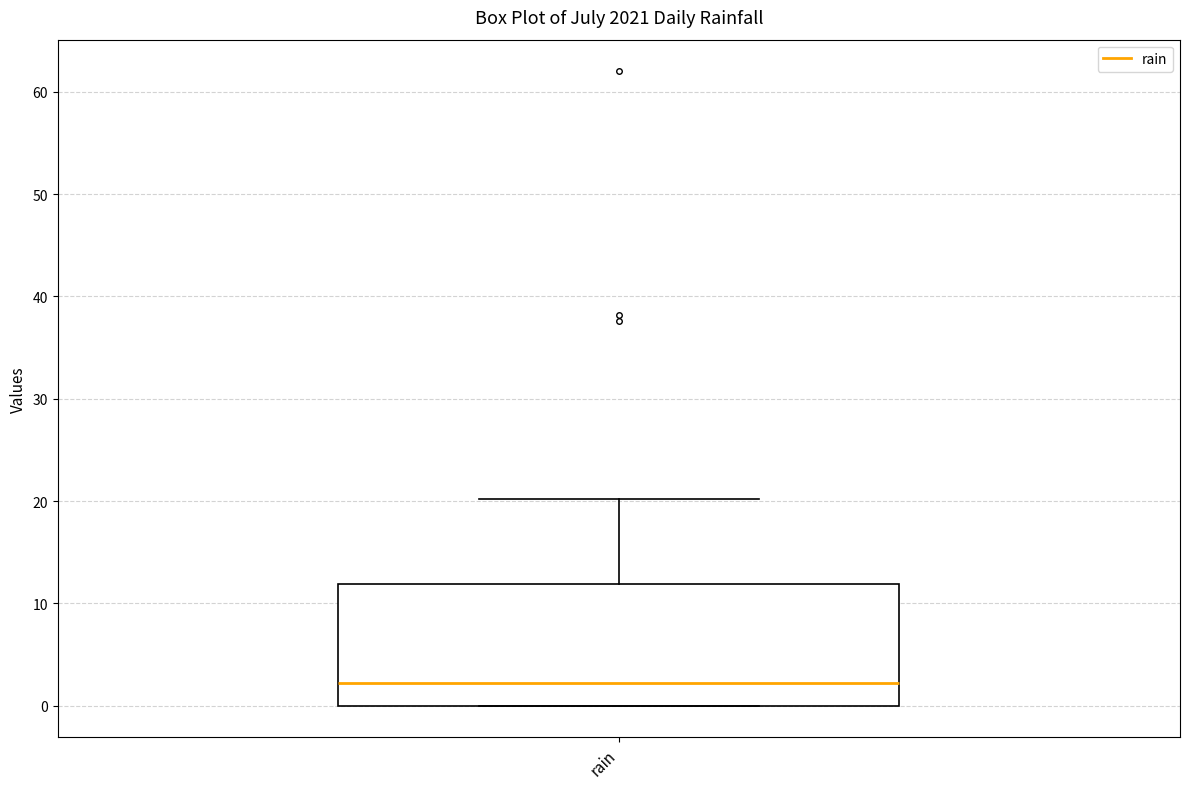

Read this box plot against the y-axis: the position of the median line, the range covered by the box, and the ends of both whiskers. The values are not printed on the chart, so give them approximately, as read against the axis.

median 2, box 0 to 12, whiskers 0 to 20